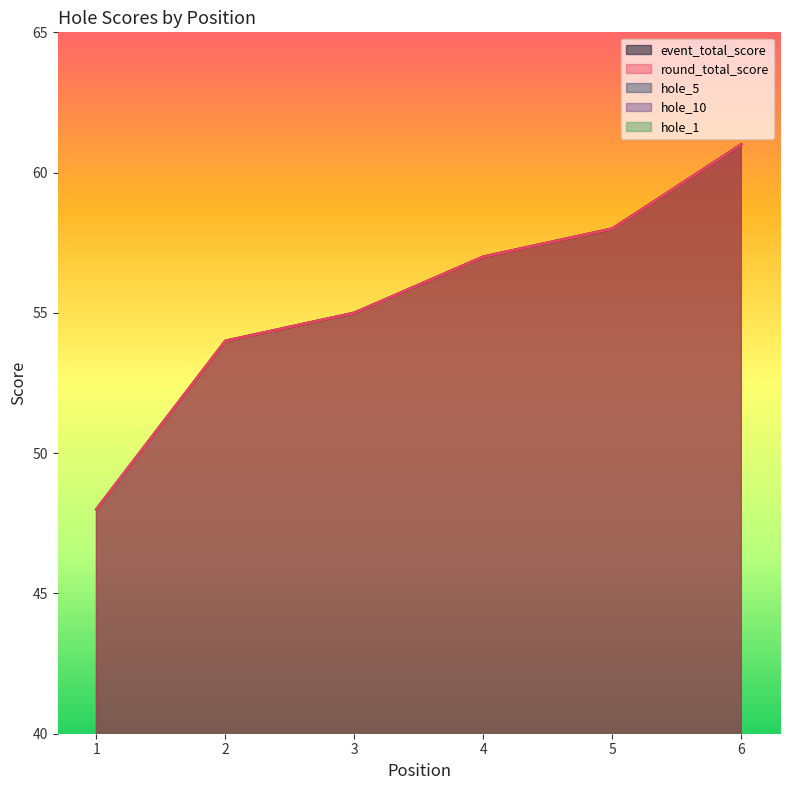

The event_total_score series shows 61 at 6. True or false?

True